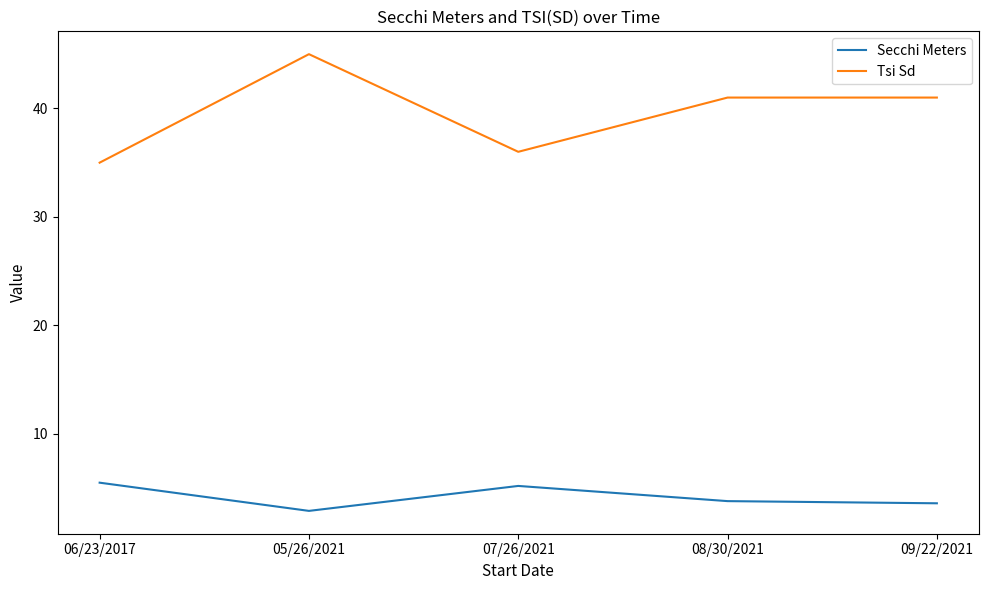

What is the difference between the second highest and minimum values in the Tsi Sd series?

6.0